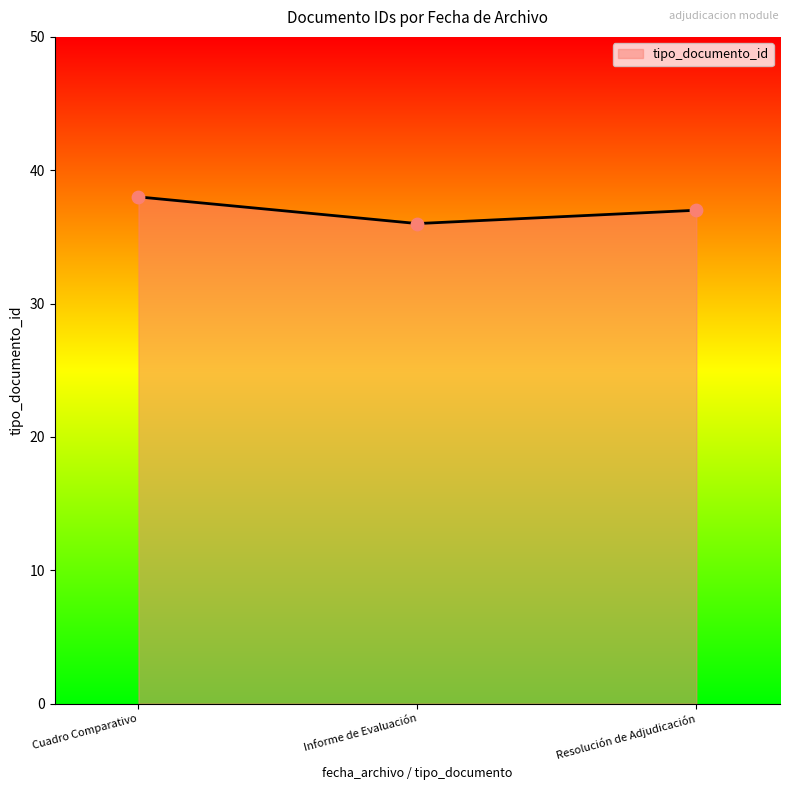

Approximately how many times larger is the value at Cuadro Comparativo compared to Informe de Evaluación?

1.1